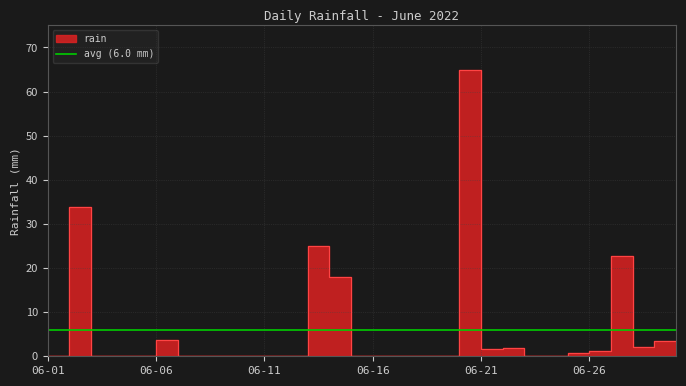

What is the difference between the maximum and second lowest values?

64.8